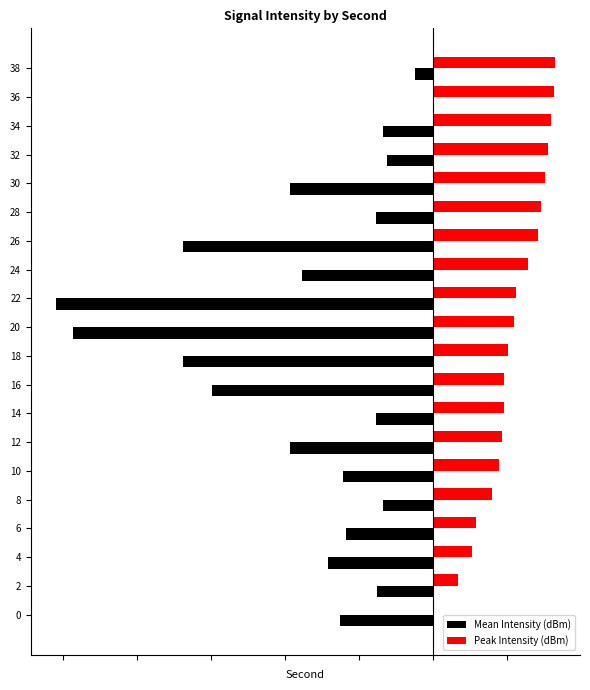

What are all the series names shown in the legend?

Mean Intensity (dBm), Peak Intensity (dBm)